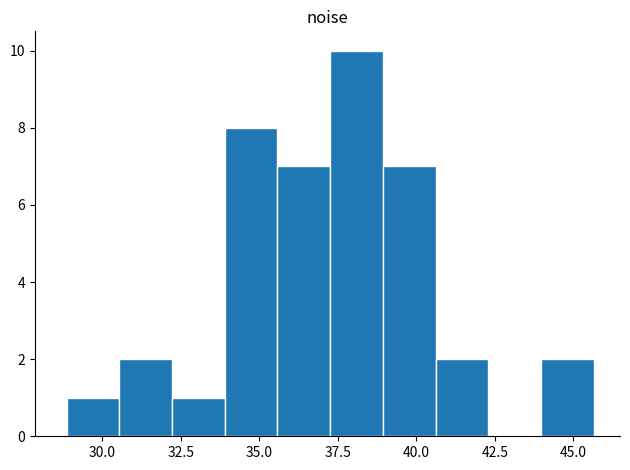

Read against the x-axis, roughly where is the centre of the tallest bar?

38.0